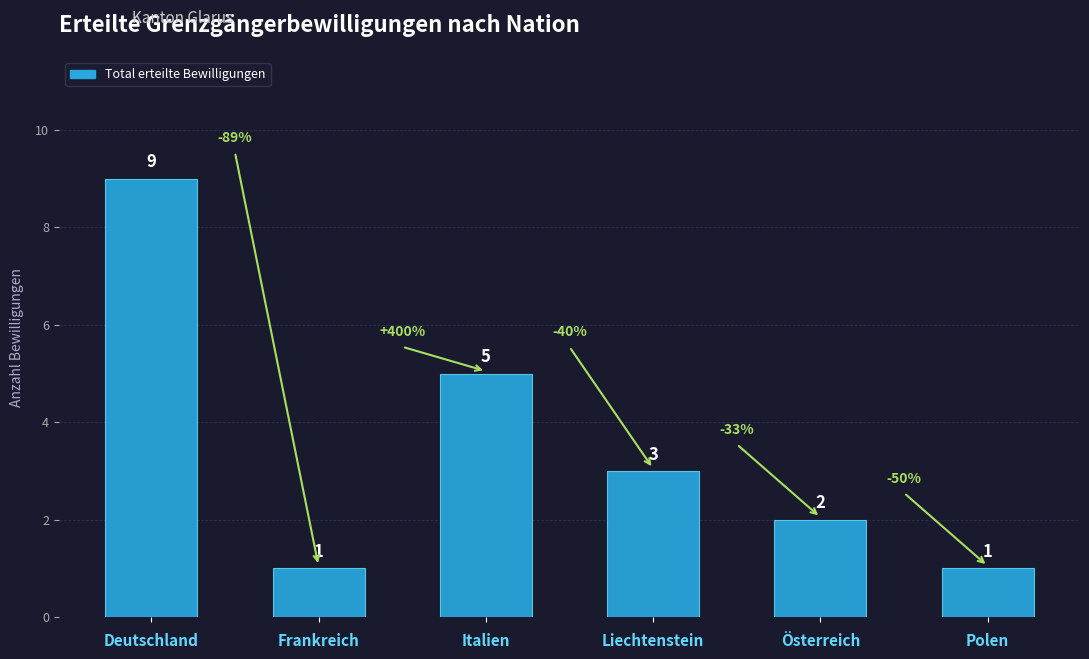

Count the number of data series in this chart.

1